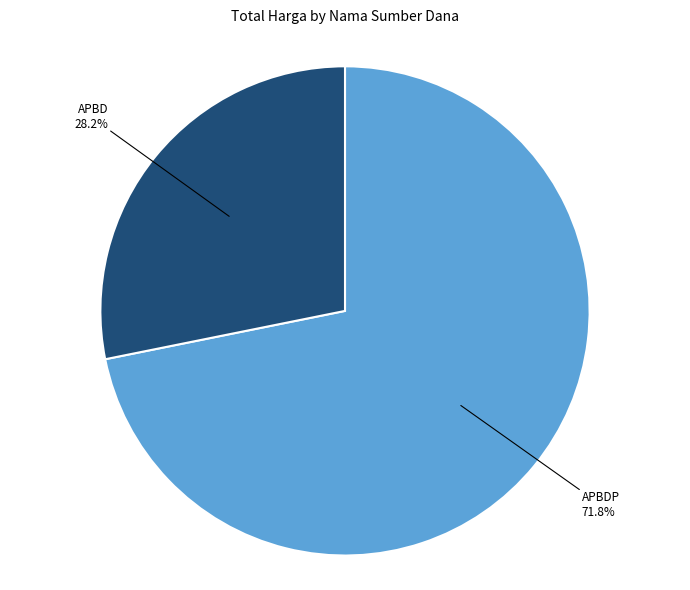

Is there any slice that represents more than half of the pie?

Yes